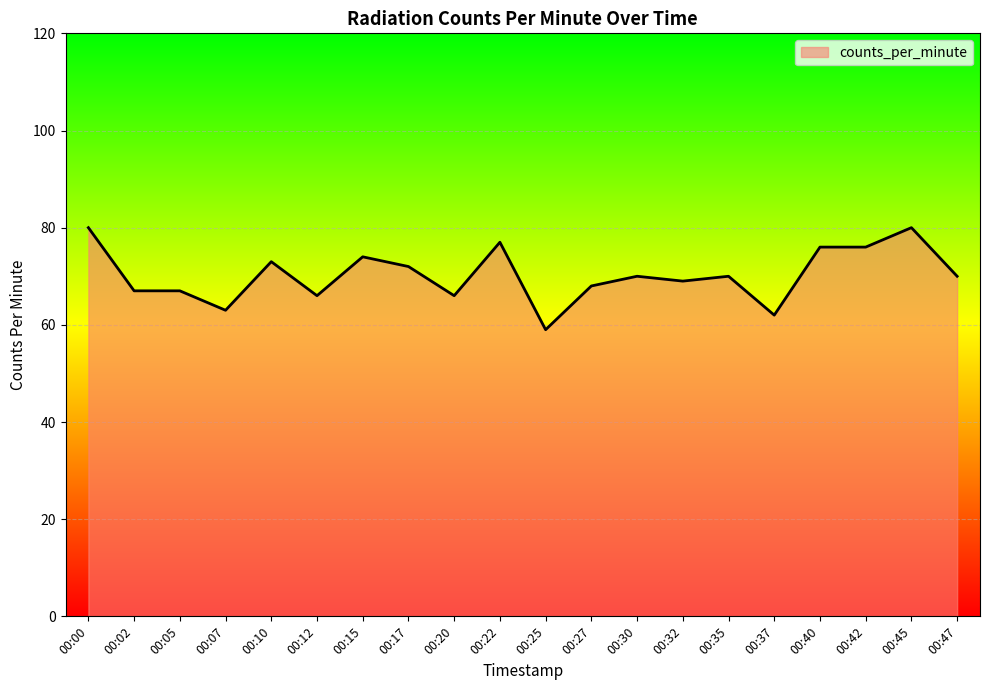

Reading right to left, transcribe all the data shown in this chart.

00:47=70	00:45=80	00:42=76	00:40=76	00:37=62	00:35=70	00:32=69	00:30=70	00:27=68	00:25=59	00:22=77	00:20=66	00:17=72	00:15=74	00:12=66	00:10=73	00:07=63	00:05=67	00:02=67	00:00=80